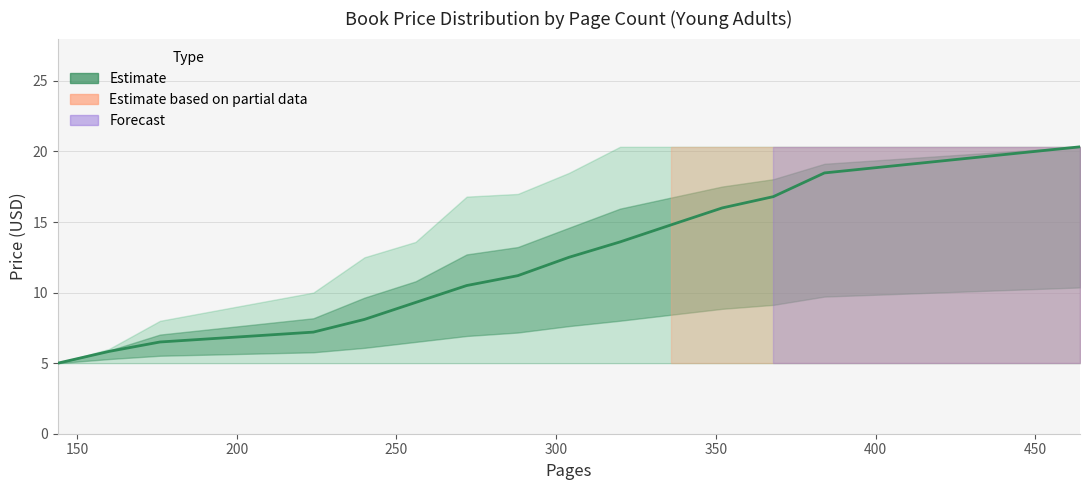

What is the total value across all series at 304?

36.0